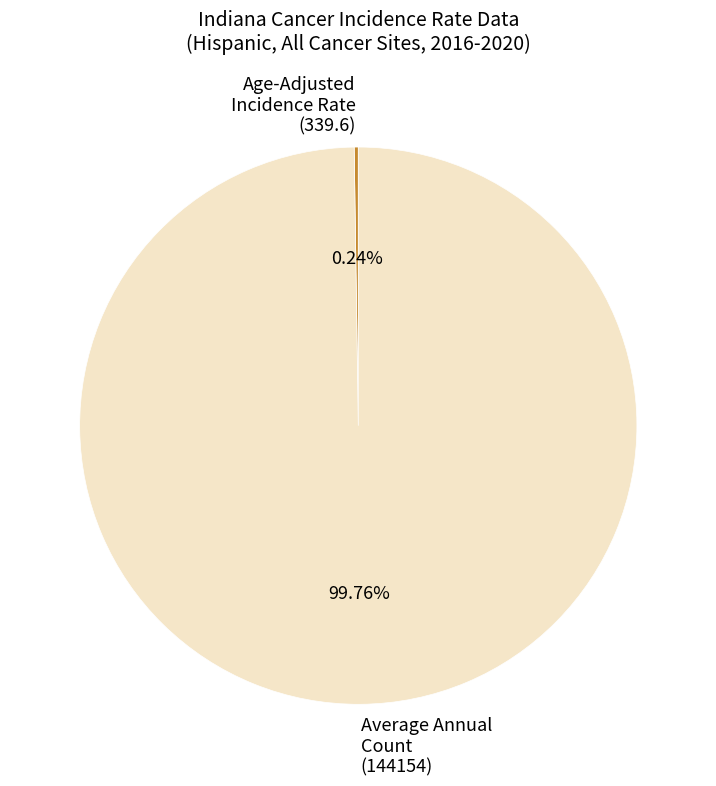

To the nearest percent, what is the difference between the largest and smallest slice percentages?

100%